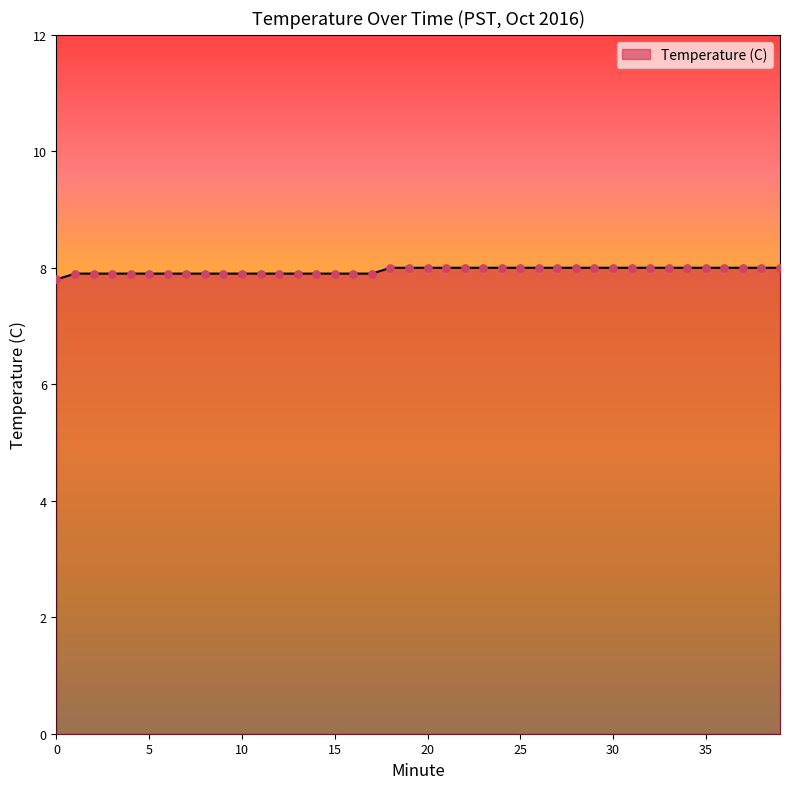

What is the maximum value shown in the chart?

8.0